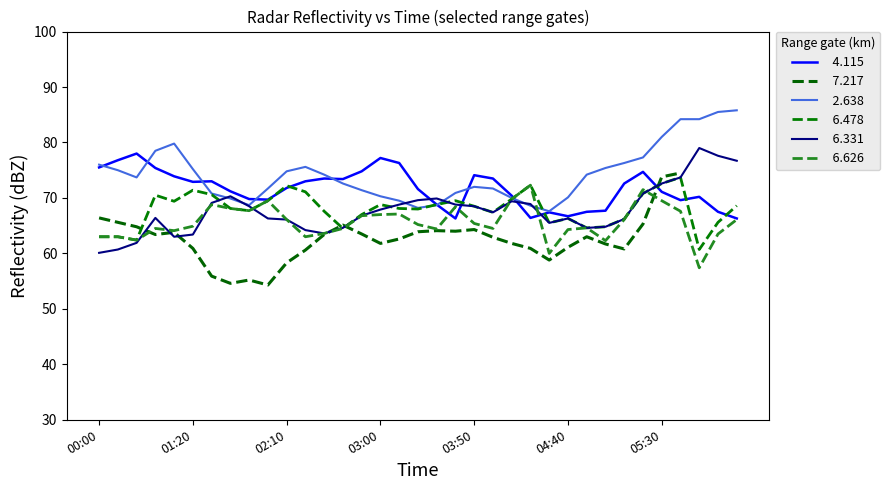

How many times do   6.331 and   6.478 cross each other?

6